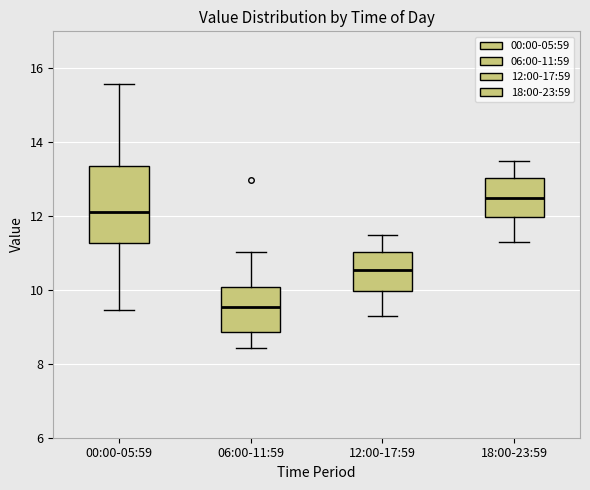

Reading left to right, read every box against the y-axis: the position of its median line, the range the box covers, and the ends of its whiskers. The values are not printed on the chart, so give them approximately, as read against the axis.

00:00-05:59: median 12.2, box 11.2 to 13.4, whiskers 9.4 to 15.6
06:00-11:59: median 9.6, box 8.8 to 10.0, whiskers 8.4 to 11.0
12:00-17:59: median 10.6, box 10.0 to 11.0, whiskers 9.4 to 11.6
18:00-23:59: median 12.6, box 12.0 to 13.0, whiskers 11.4 to 13.6